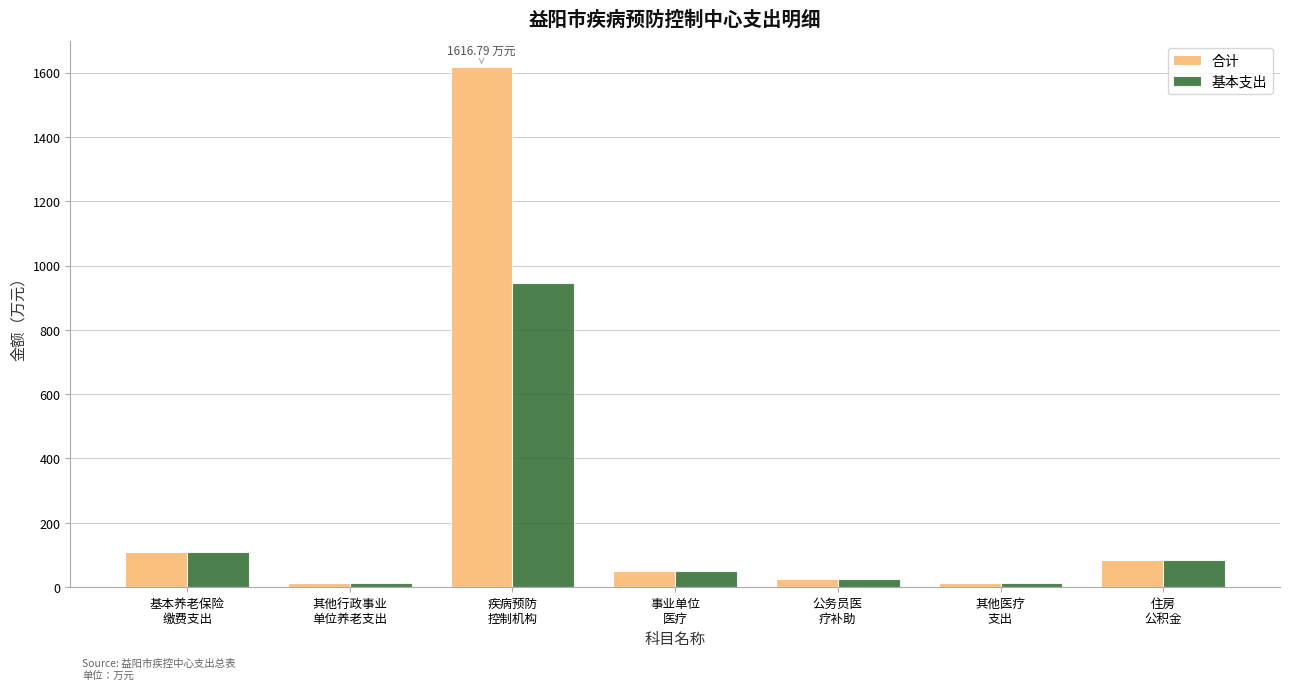

What is the difference between the maximum and second lowest values in the 基本支出 series?

929.9